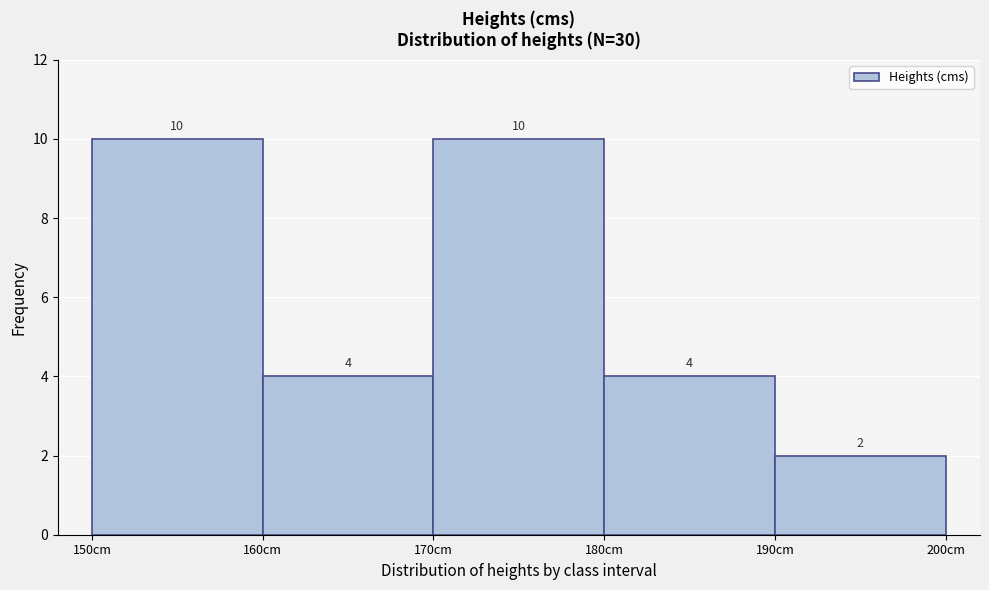

Reading left to right, transcribe this chart: for each bar, give the range it covers on the x-axis and its height.

150 to 160: 10
160 to 170: 4
170 to 180: 10
180 to 190: 4
190 to 200: 2